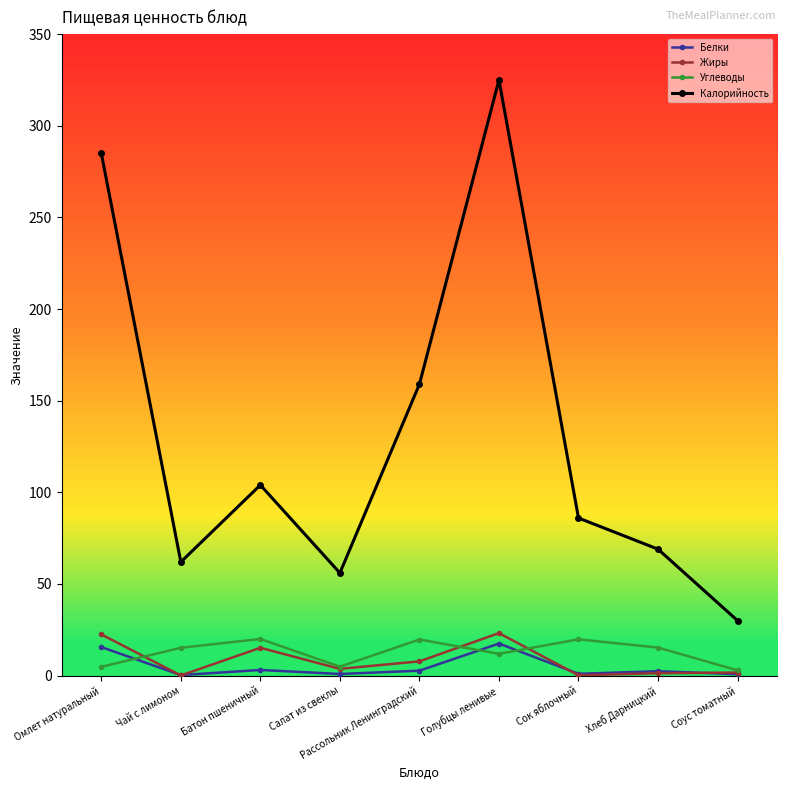

How many data points in Жиры are less than 3?

4